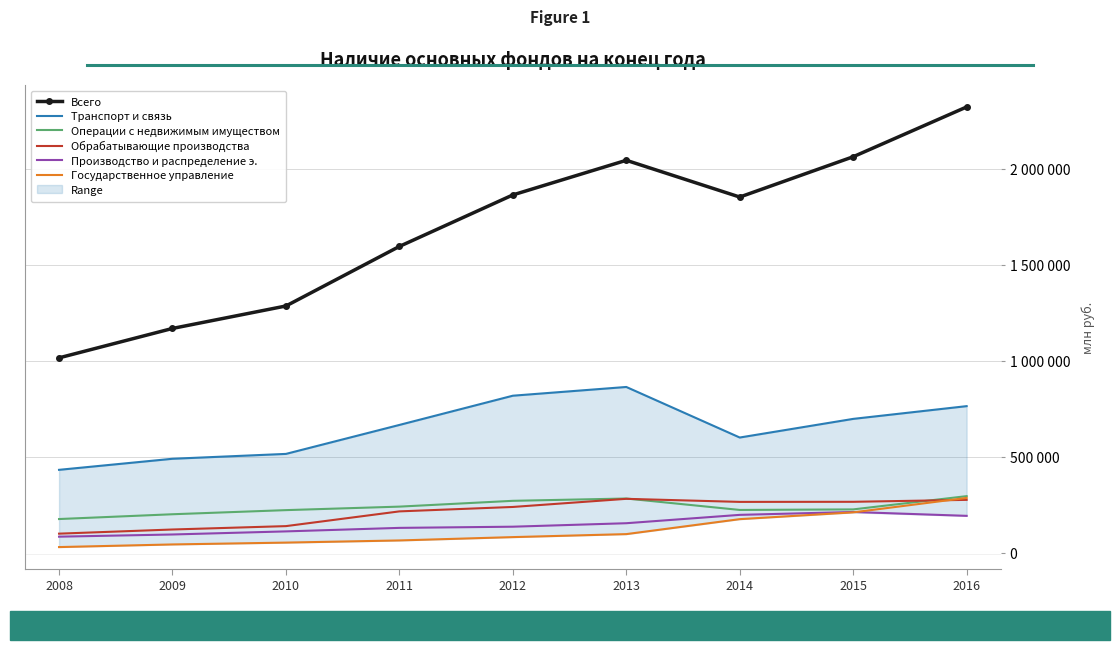

True or false: Всего has a value of 3291079 at 2016.

False